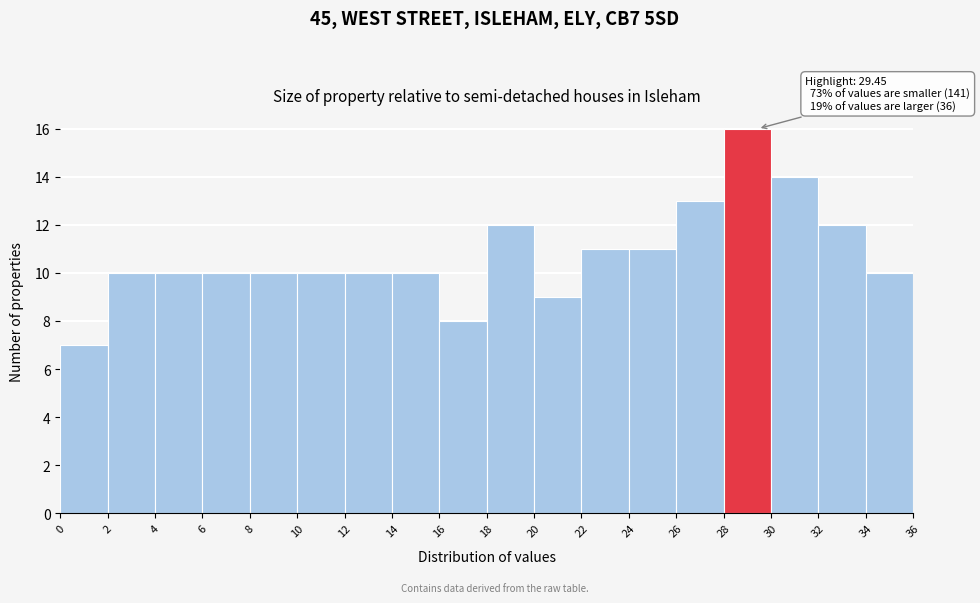

Over which range of the x-axis is the bar tallest?

28 to 30